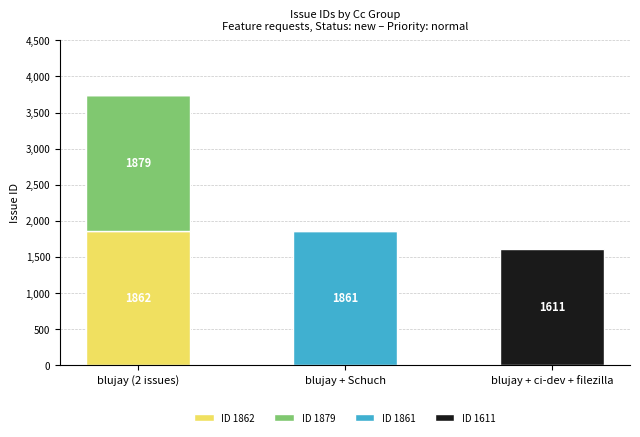

Is it true that ID 1862 equals 0 at blujay + ci-dev + filezilla?

True